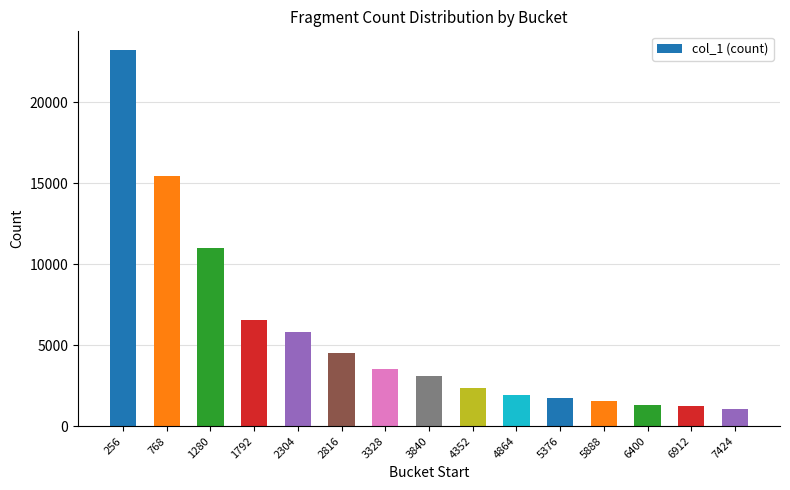

At which label does the data first exceed 3068?

256